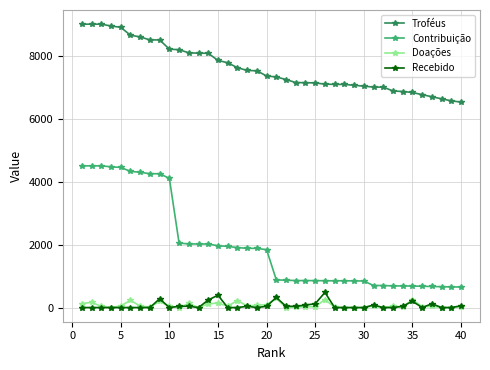

What is the average value of the Troféus series?

7611